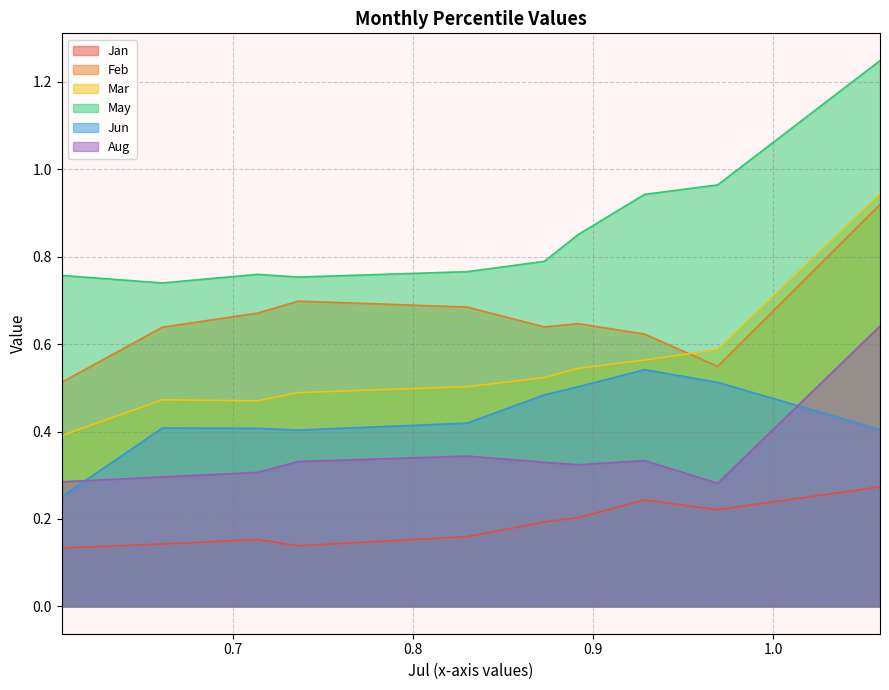

True or false: Aug and Jan cross at least once.

False